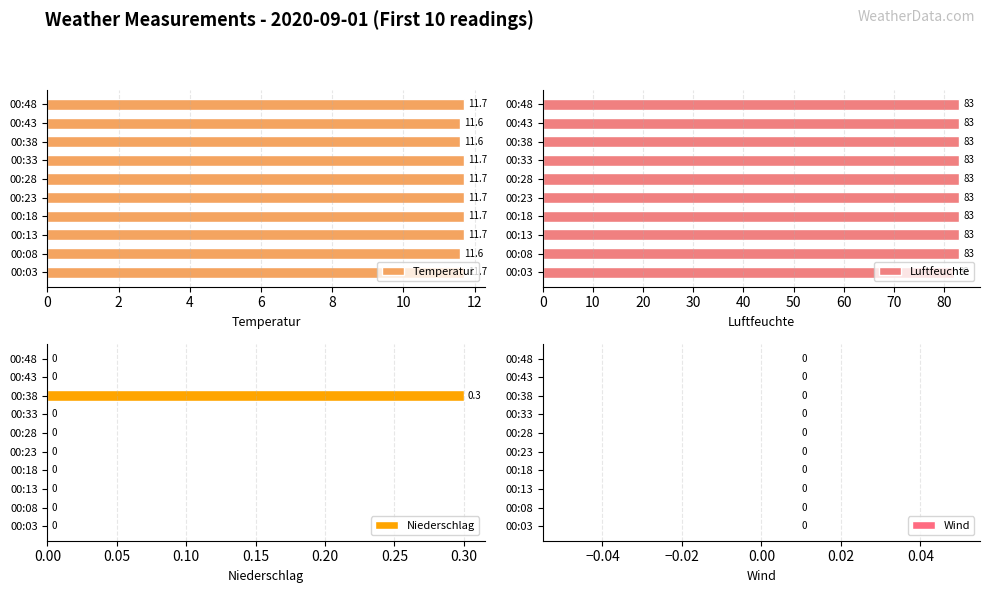

What are all the series names shown in the legend?

Temperatur, Luftfeuchte, Niederschlag, Wind